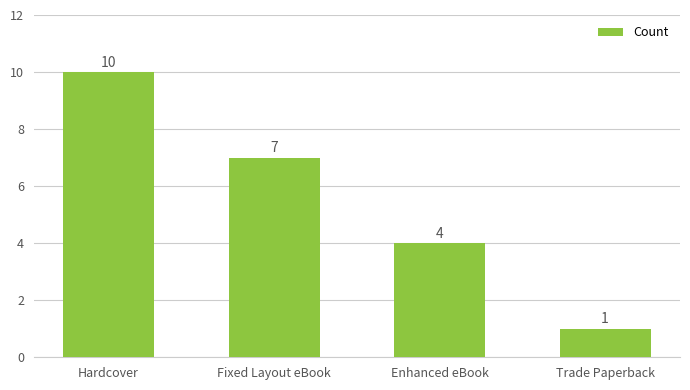

Between Trade Paperback and Hardcover, which is larger?

Hardcover